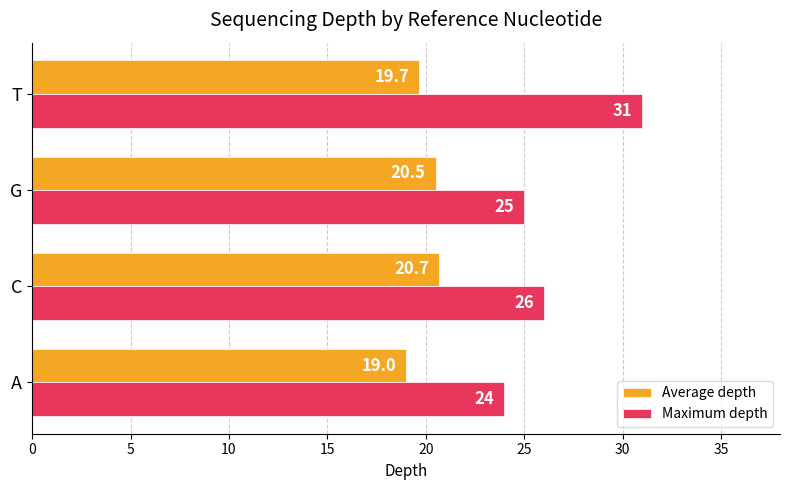

What is the difference between the maximum and minimum values in the Maximum depth series?

7.0